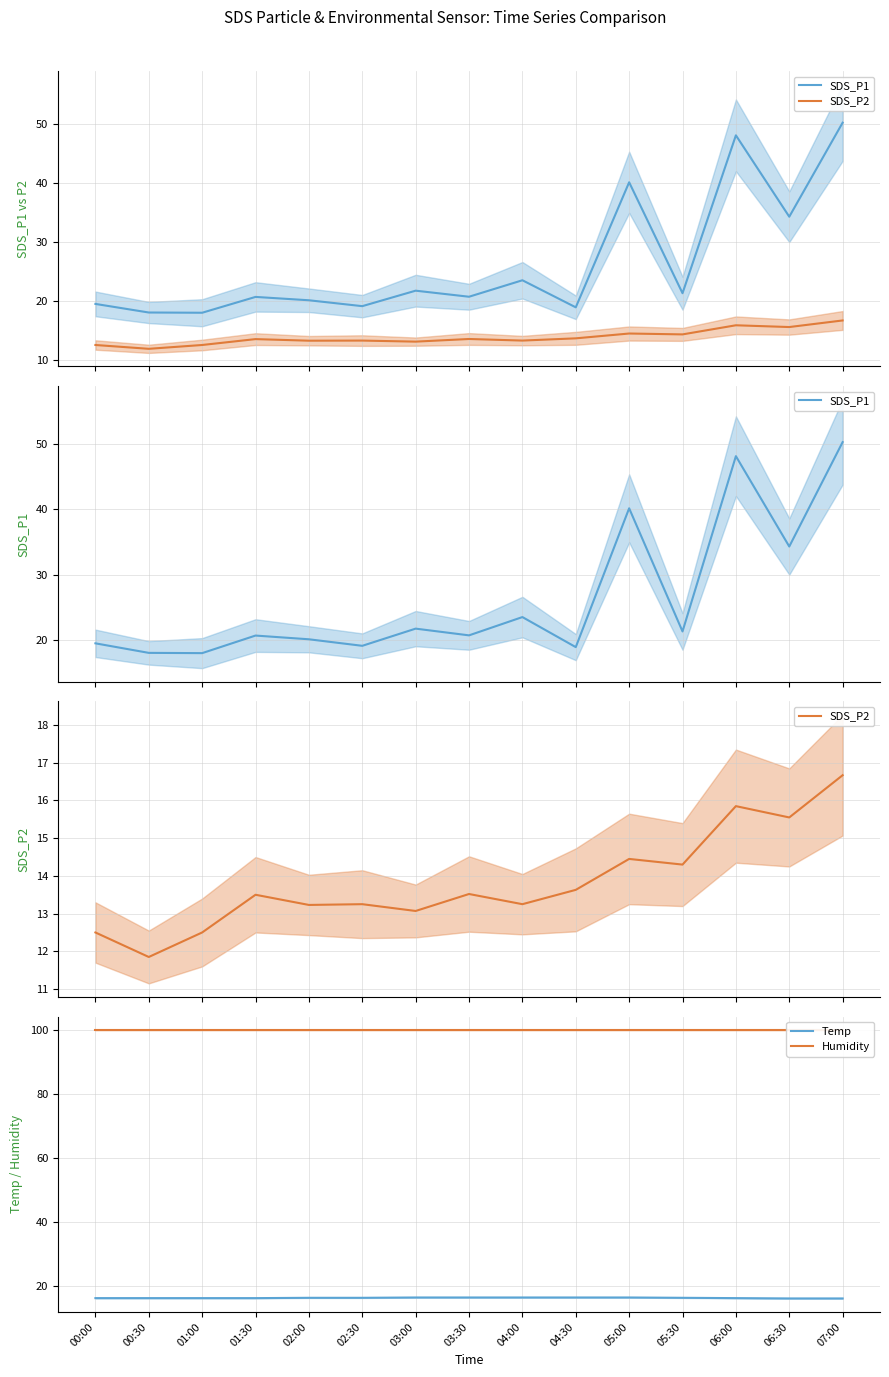

Between 00:00 and 00:30, which series saw the biggest shift?

SDS_P1